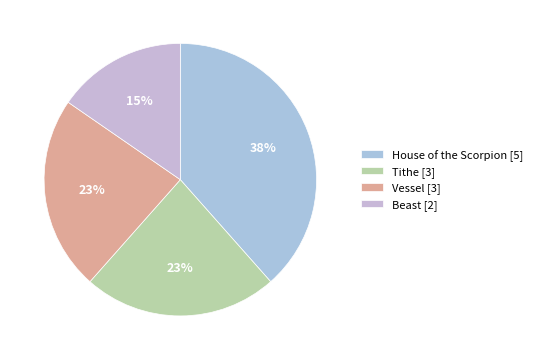

Combined, do House of the Scorpion and Tithe account for over 50%?

Yes